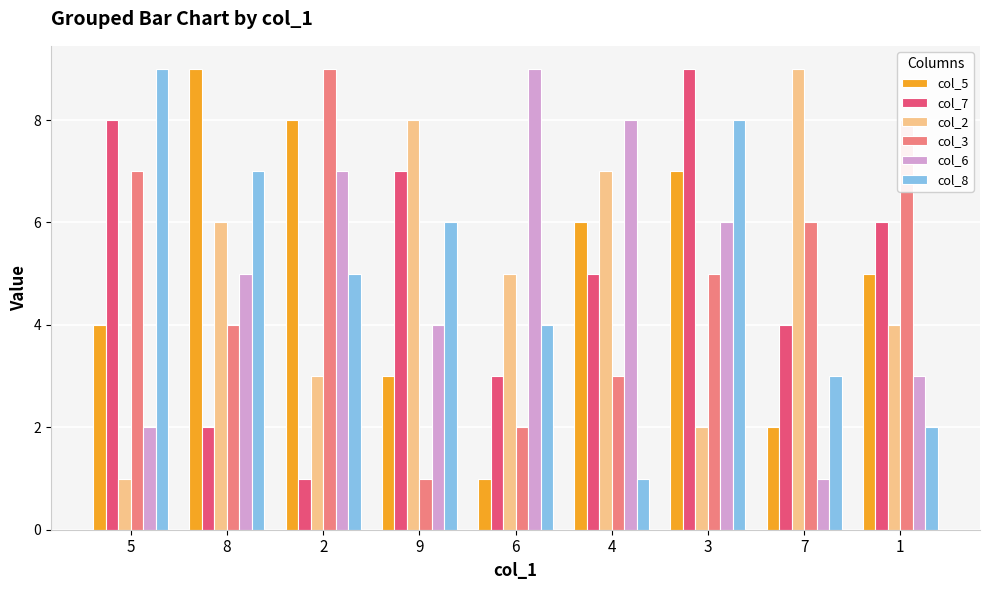

What is the greatest value displayed?

9